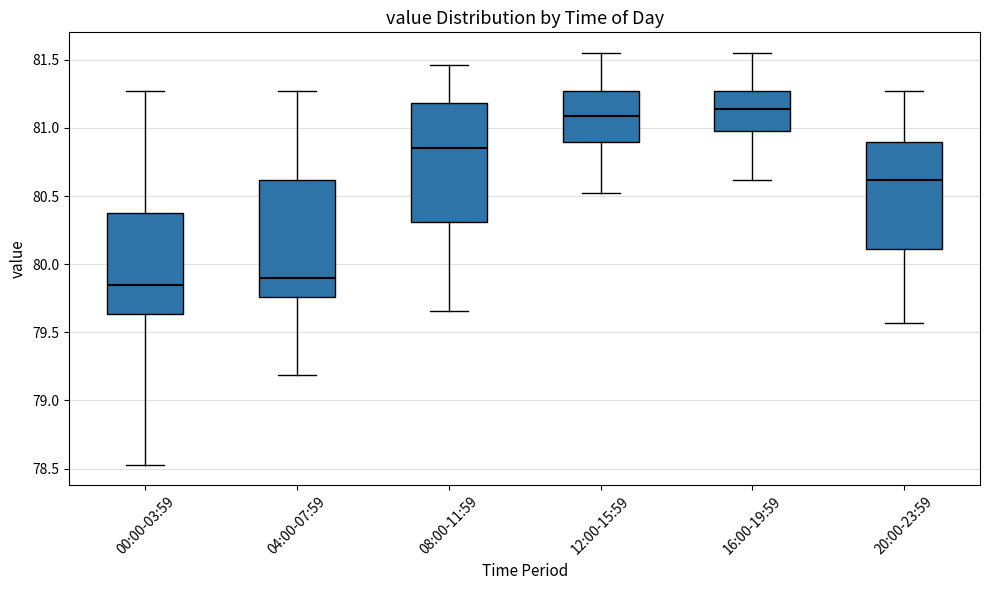

Where is the upper edge of the box for 20:00-23:59 on the y-axis? The values are not printed on the chart, so give them approximately, as read against the axis.

80.90